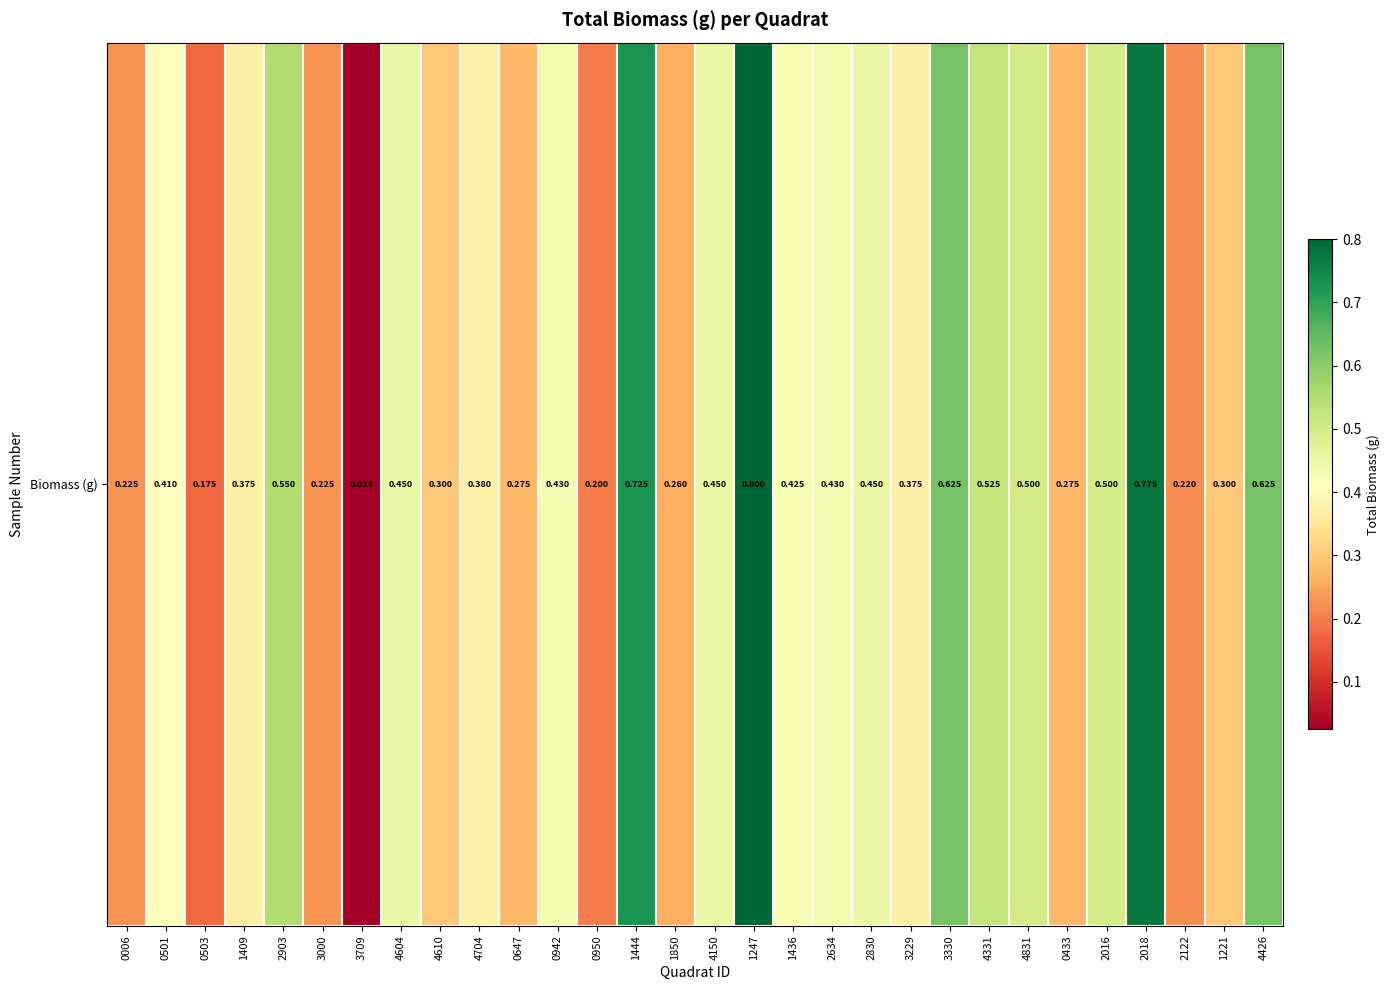

What is the greatest value displayed?

0.8